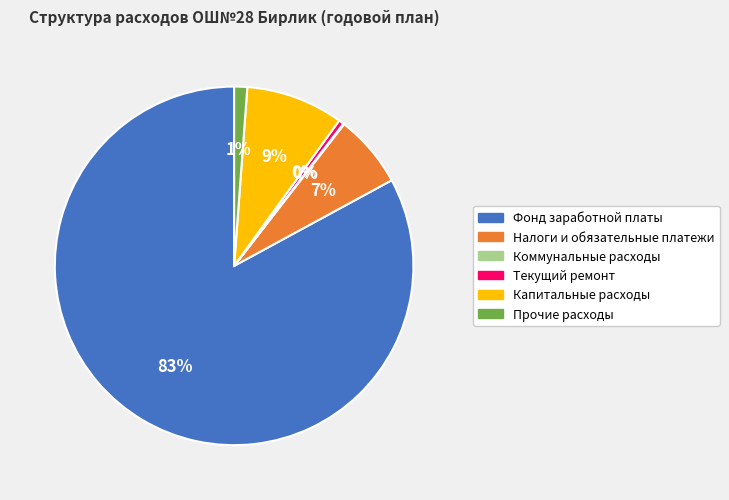

Which slice is the largest?

Фонд заработной платы